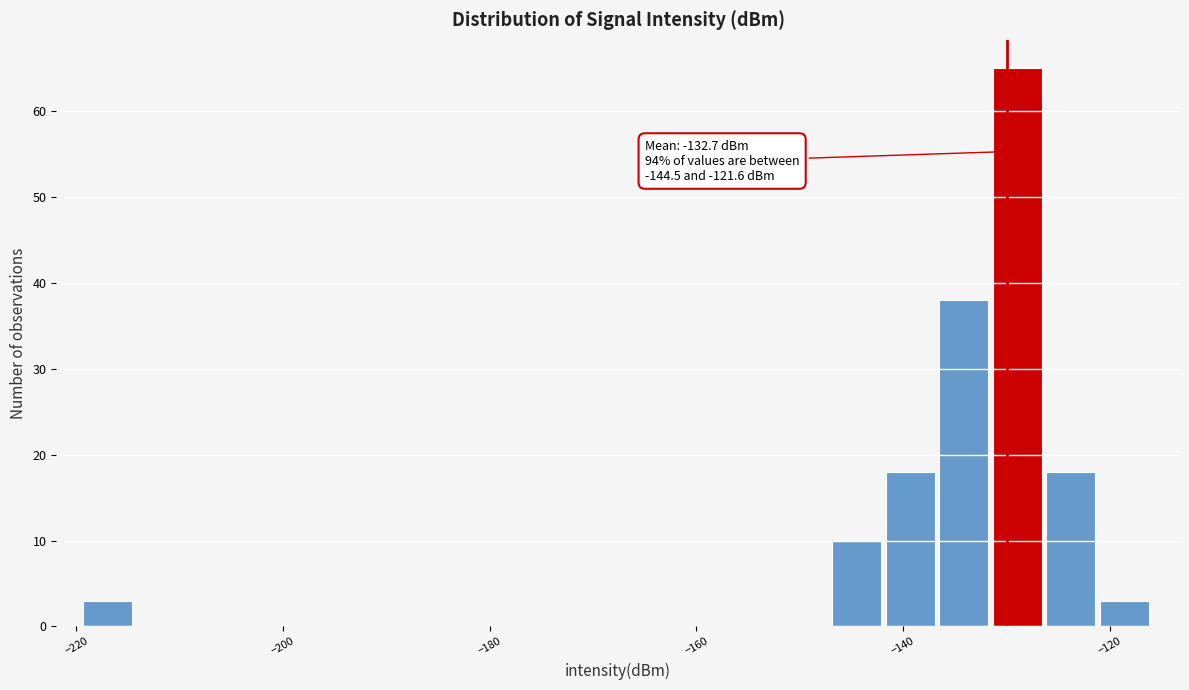

Around what value on the x-axis is the tallest bar? Give the approximate position of its centre, as read against the axis.

-128